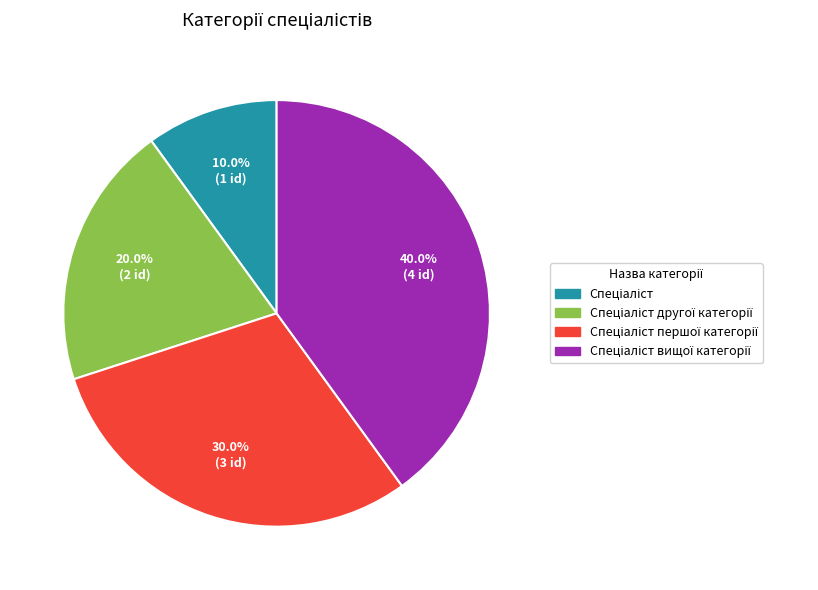

Count the number of slices in the pie.

4